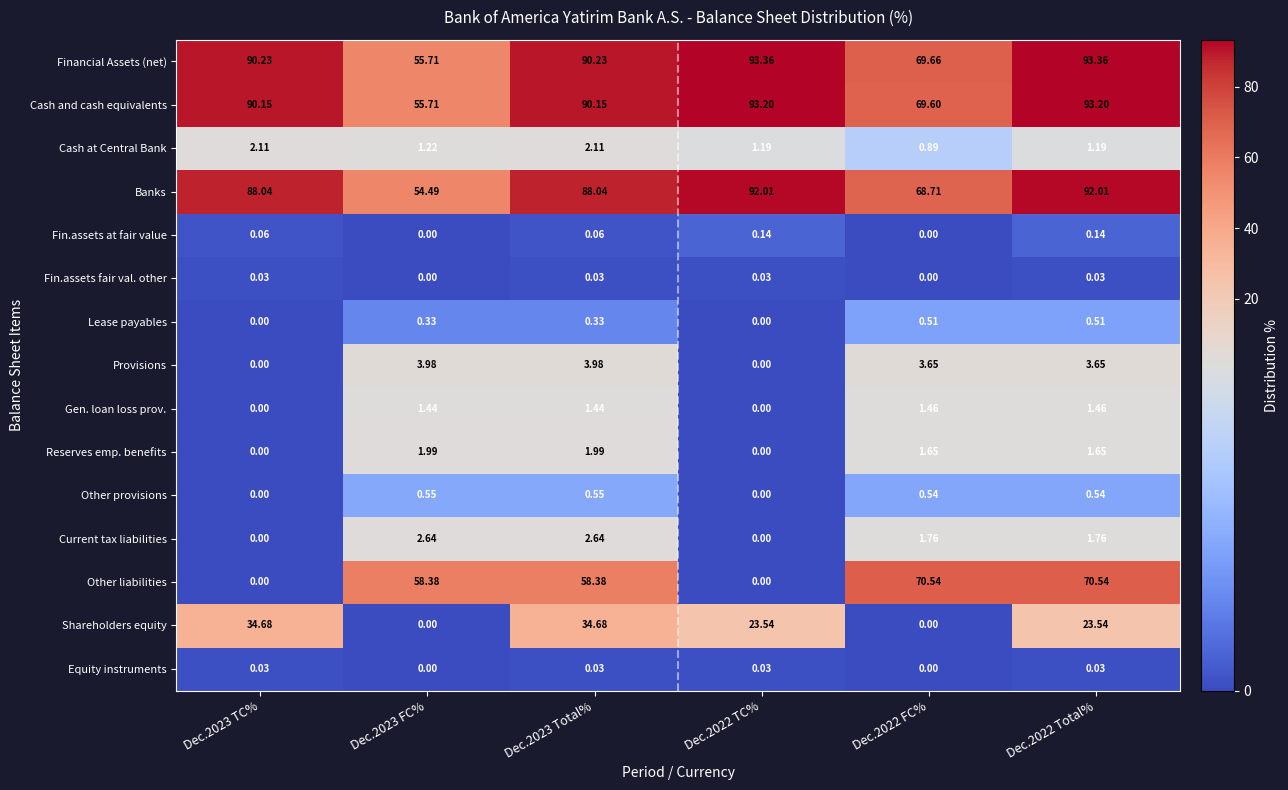

Between Dec.2023 TC% and Dec.2023 FC%, which series saw the biggest shift?

Other liabilities